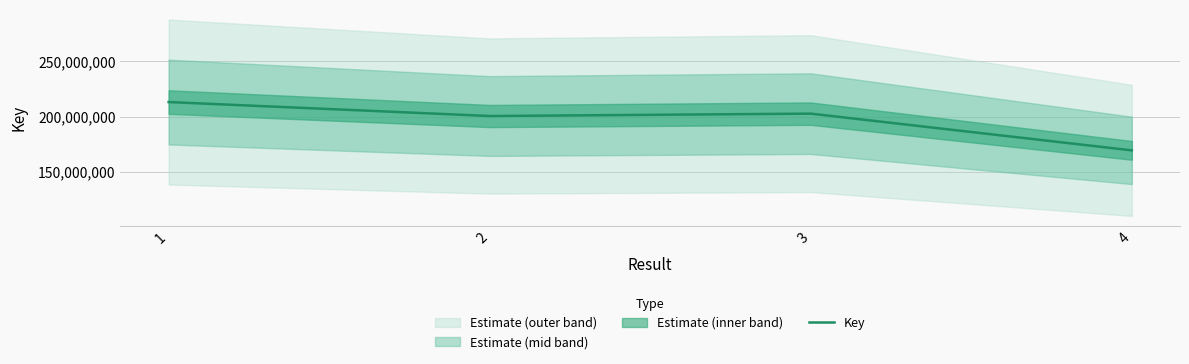

Which category has the highest value across all series?

1